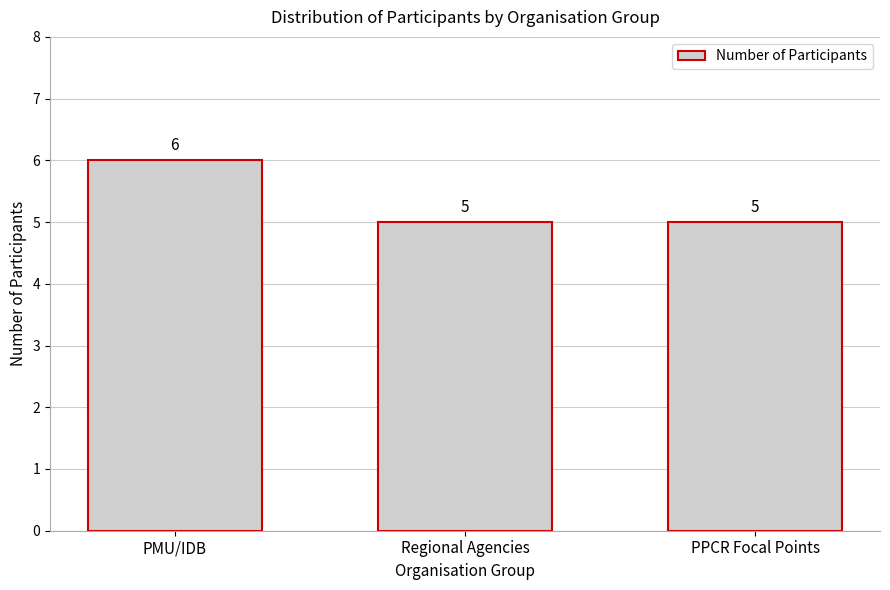

Reading right to left, extract all data points from this chart.

PPCR Focal Points=5	Regional Agencies=5	PMU/IDB=6